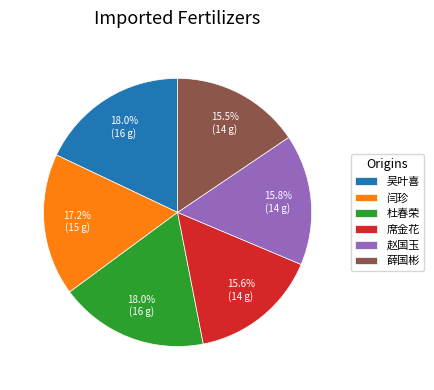

How many slices are in this pie chart?

6